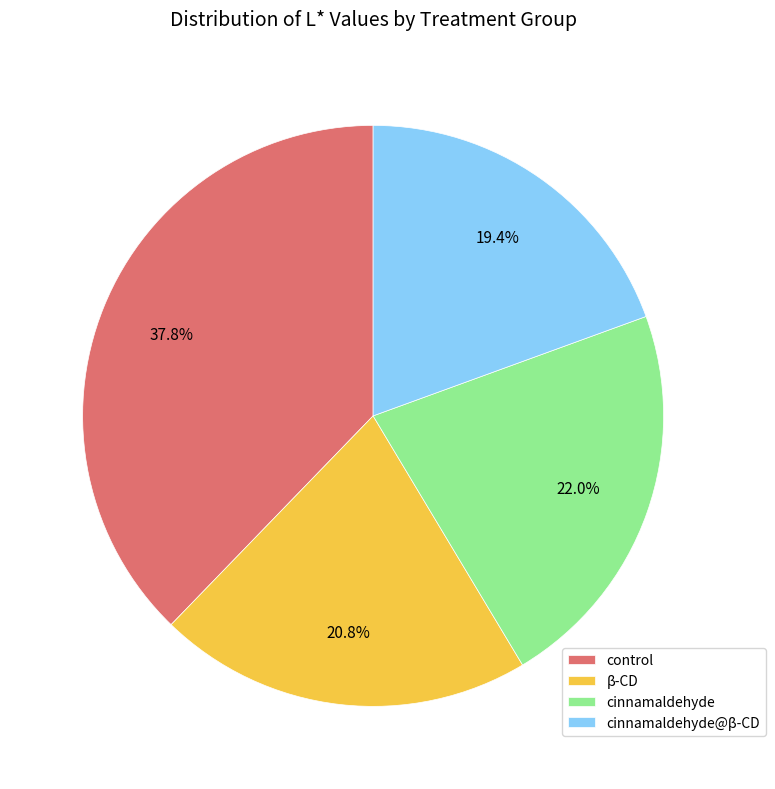

Does cinnamaldehyde account for over 50% of the chart?

No